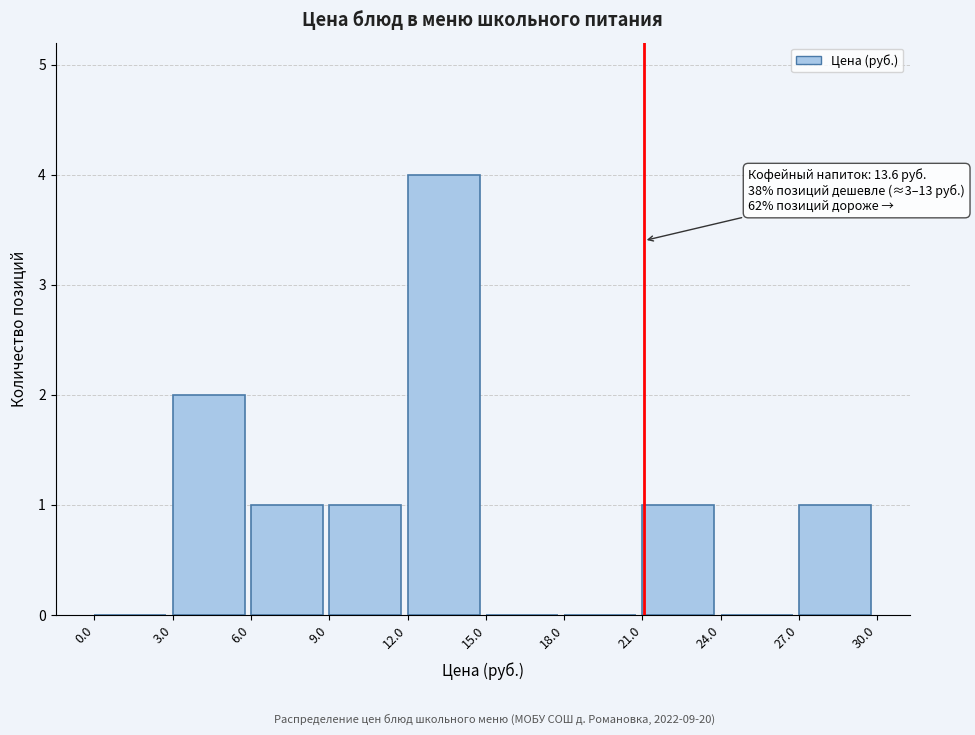

Over which range of the x-axis is the bar tallest?

12.0 to 15.0